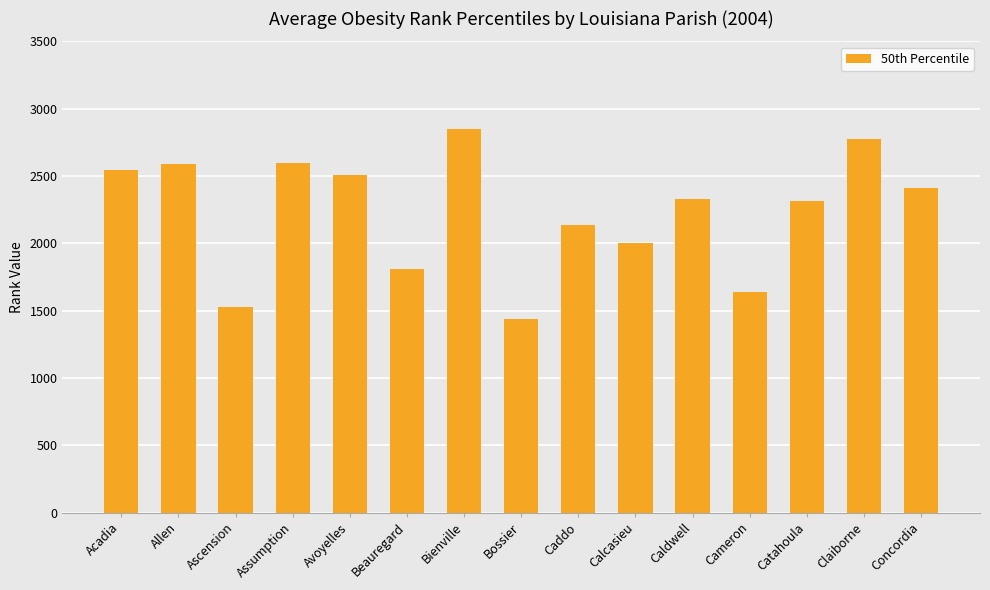

What is the difference between the maximum and minimum values?

1410